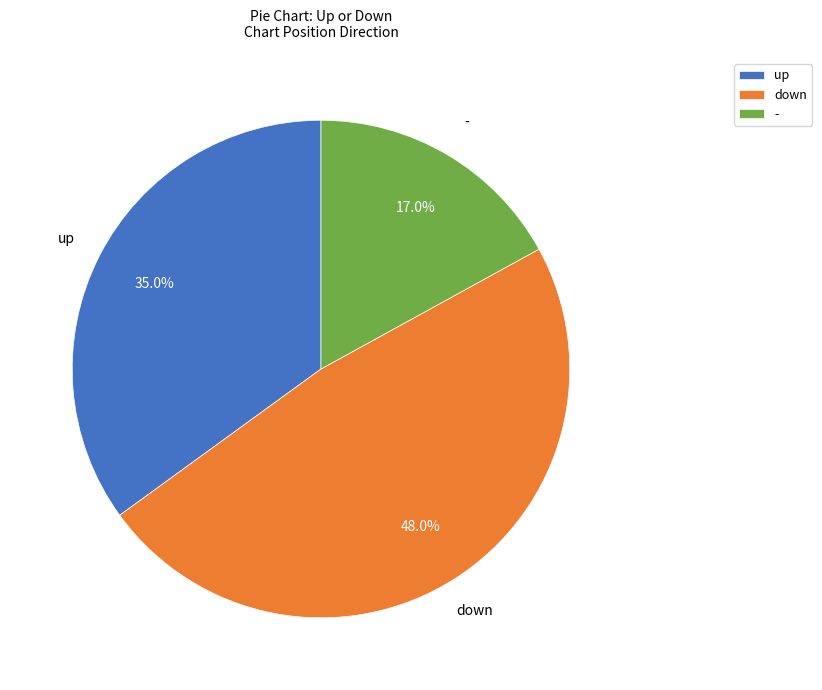

Rank the categories by value from lowest to highest.

-, up, down